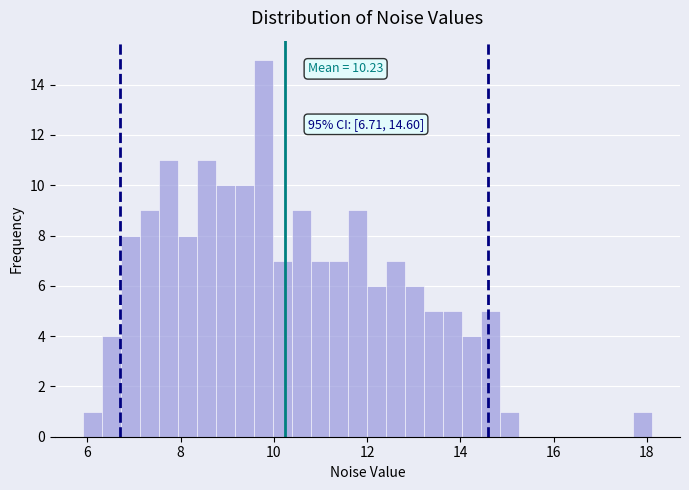

Read against the x-axis, roughly where is the centre of the tallest bar?

9.8